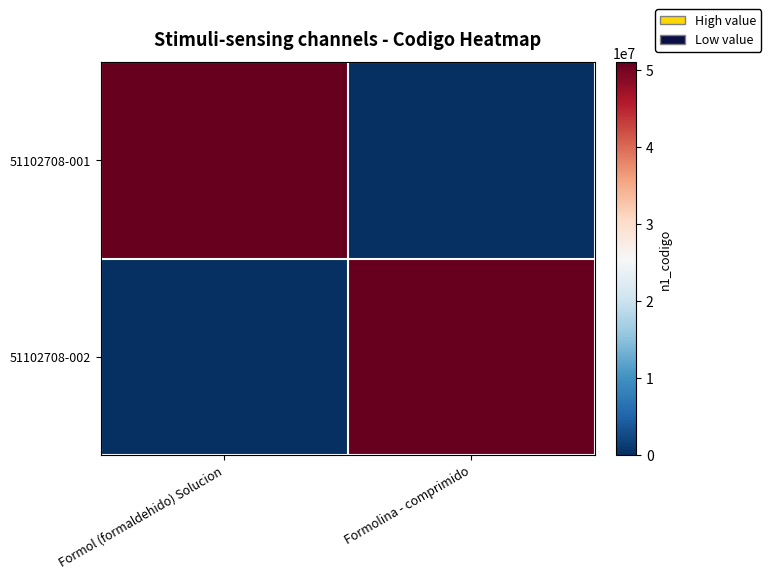

Between Formol (formaldehido) Solucion and Formolina - comprimido, which is larger?

Formol (formaldehido) Solucion